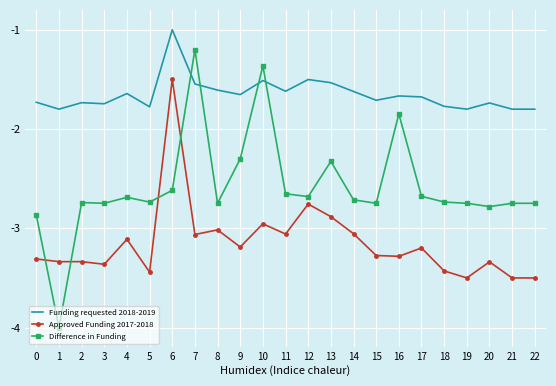

What is the difference between the second highest and minimum values in the Approved Funding 2017-2018 series?

0.7